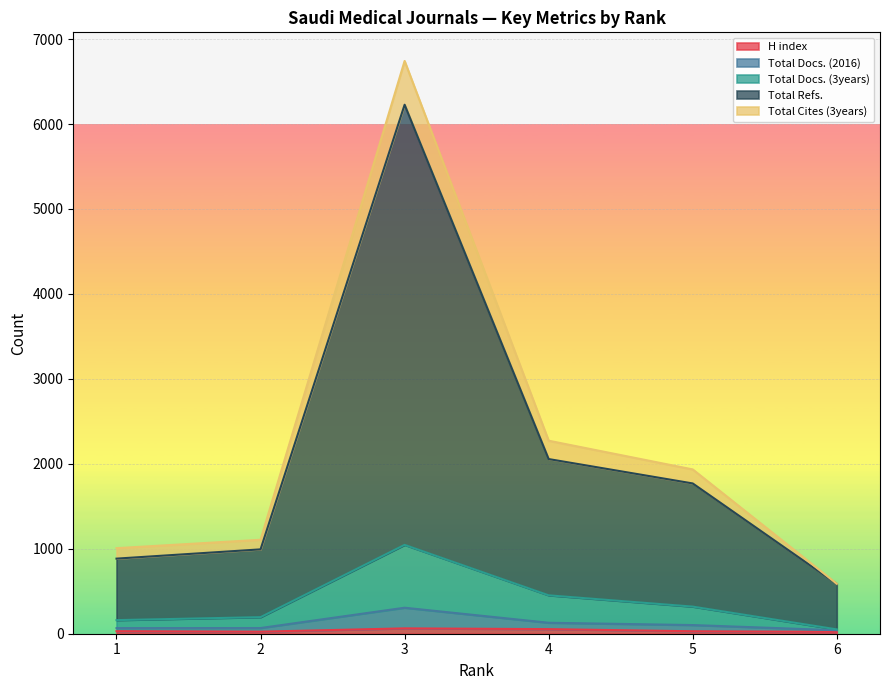

True or false: Total Cites (3years) and Total Refs. intersect in this chart.

False